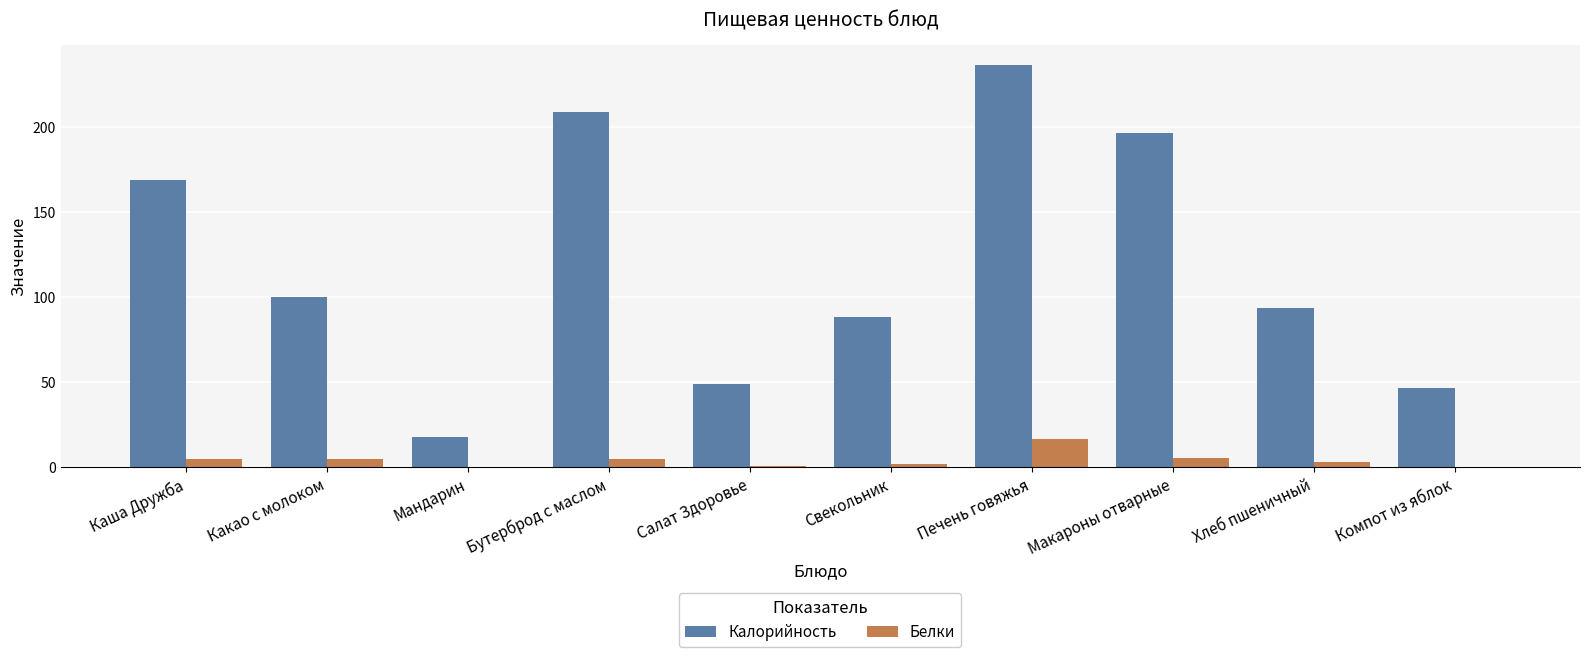

At which label is Калорийность closest to 127?

Какао с молоком